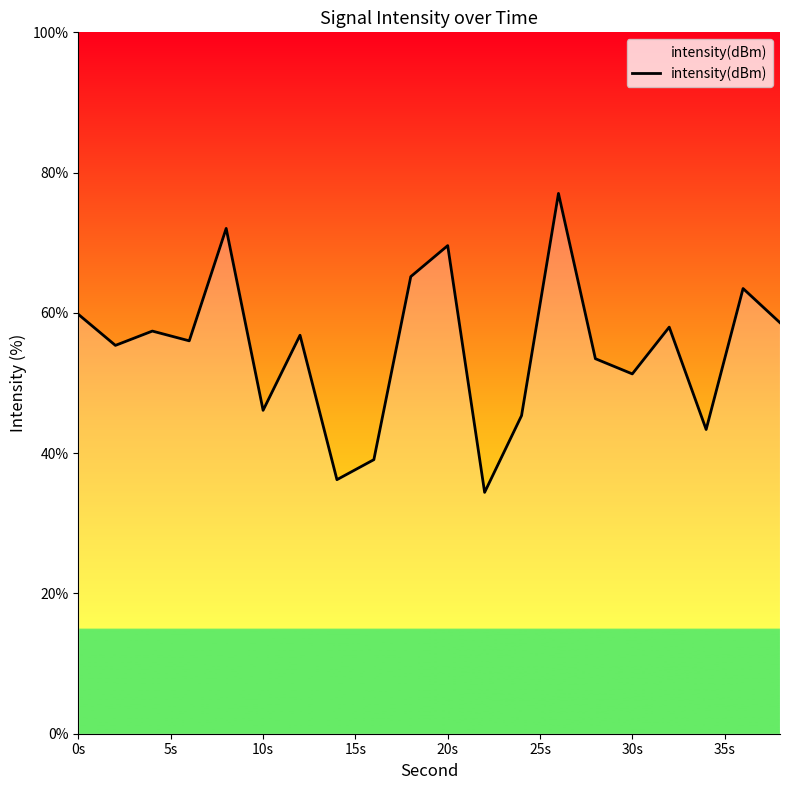

What is the maximum value shown in the chart?

77.0